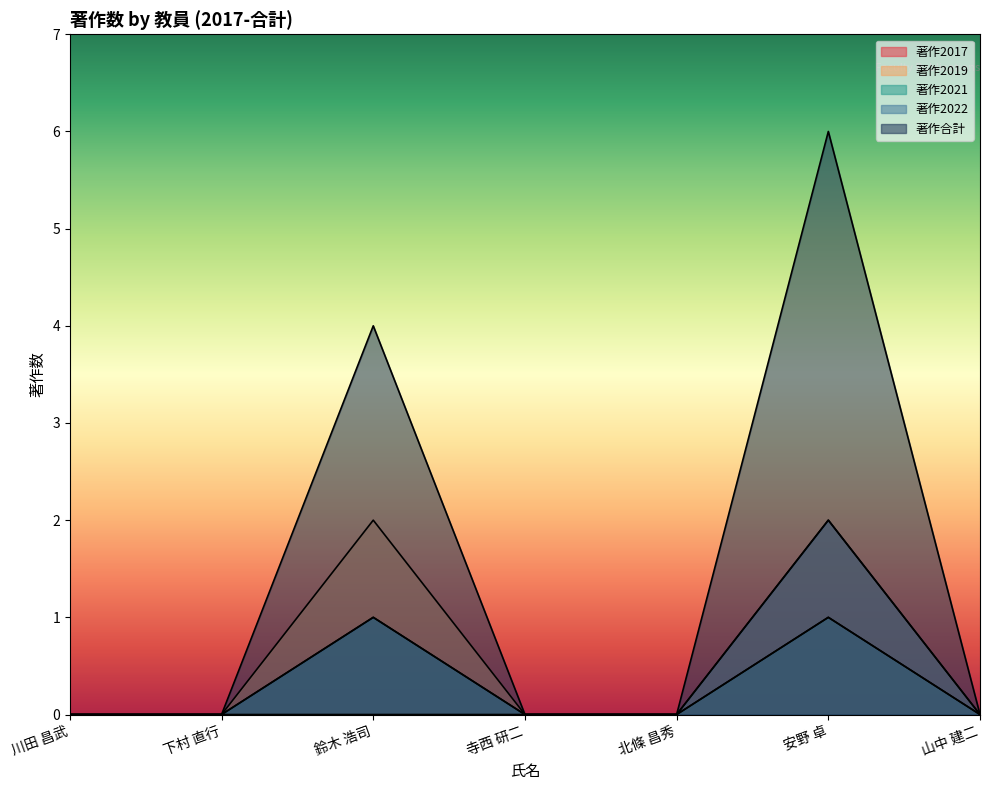

What is the label of the 2nd point from the left?

下村 直行